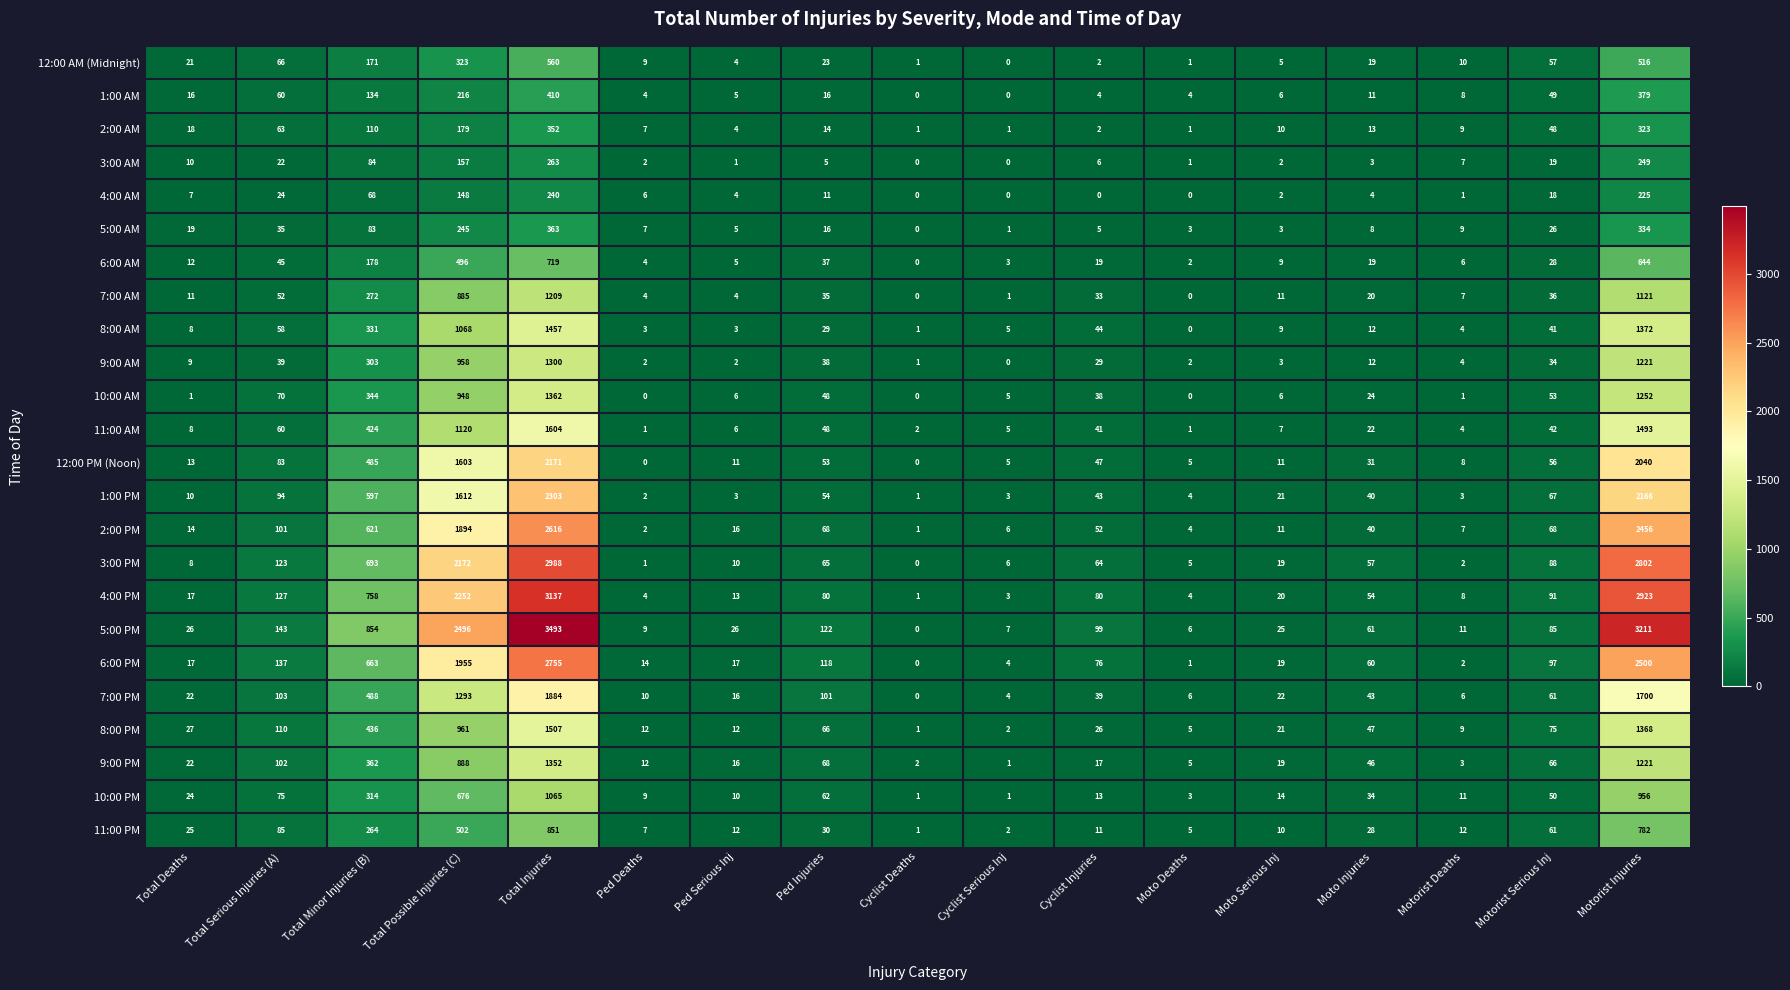

At which category is the sum across all series the highest?

Total Injuries